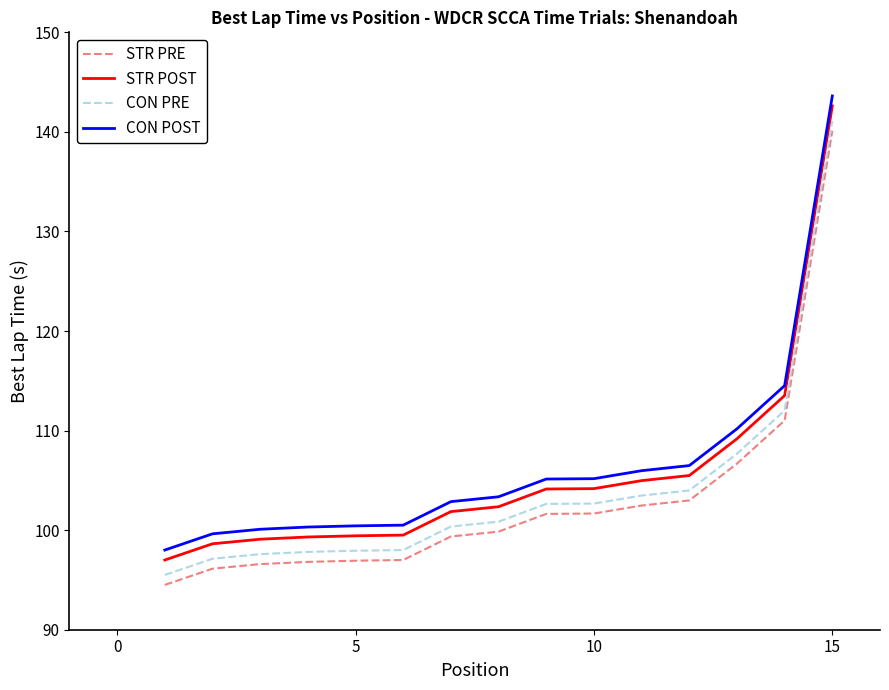

List the series in order of their peak value, lowest first.

STR PRE, CON PRE, STR POST, CON POST